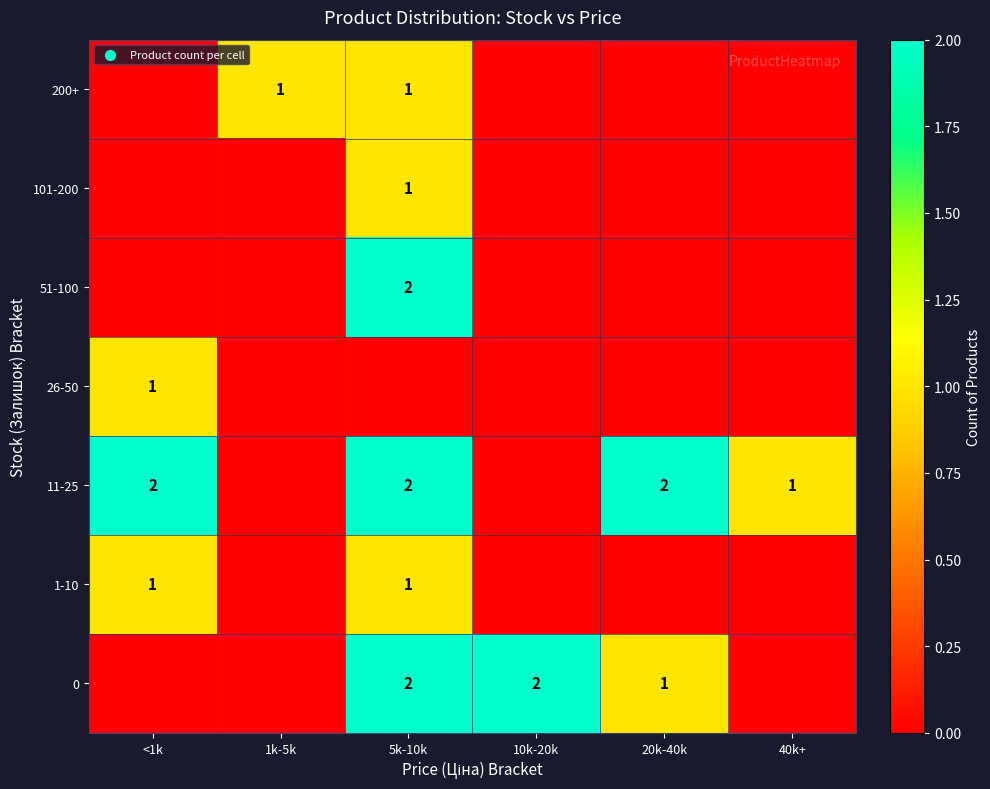

True or false: 0 has a value of 2 at 5k-10k.

True